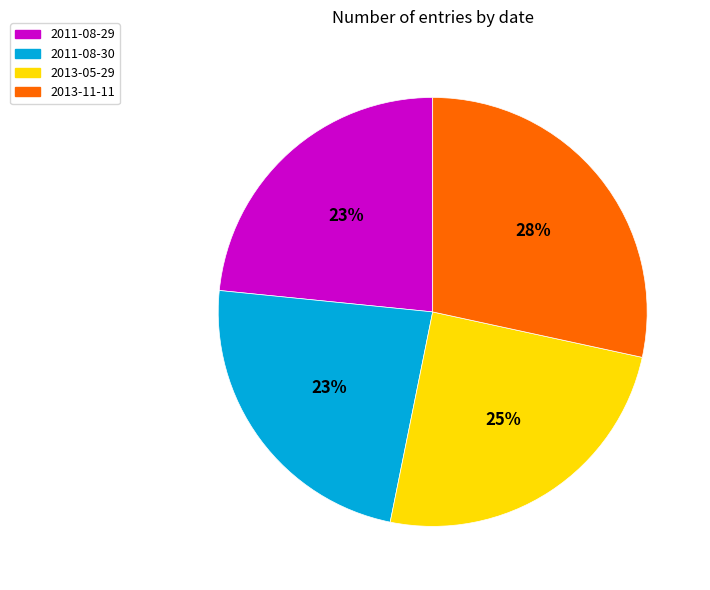

To the nearest percent, what is the difference between the 2013-11-11 and 2011-08-30 slice percentages?

5%